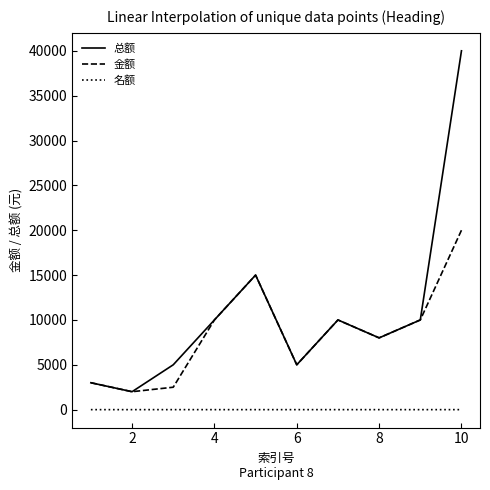

List the series in order of their peak value, lowest first.

名额, 金额, 总额